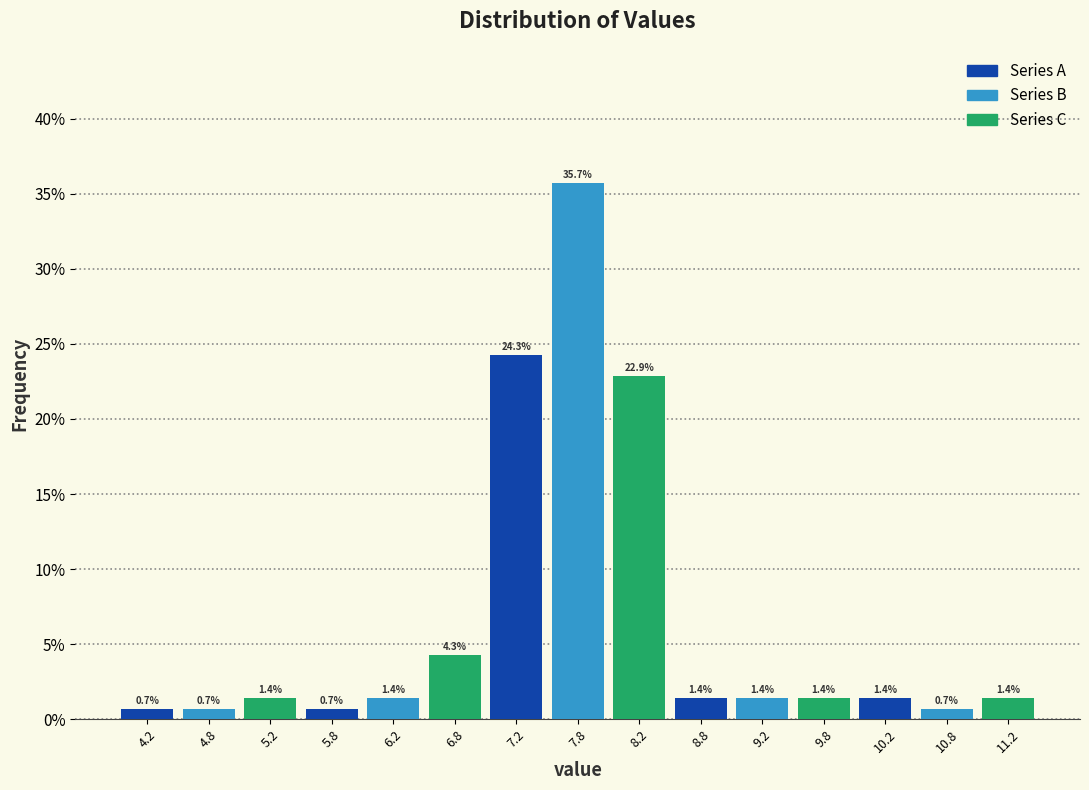

What are all the series names shown in the legend?

Series A, Series B, Series C